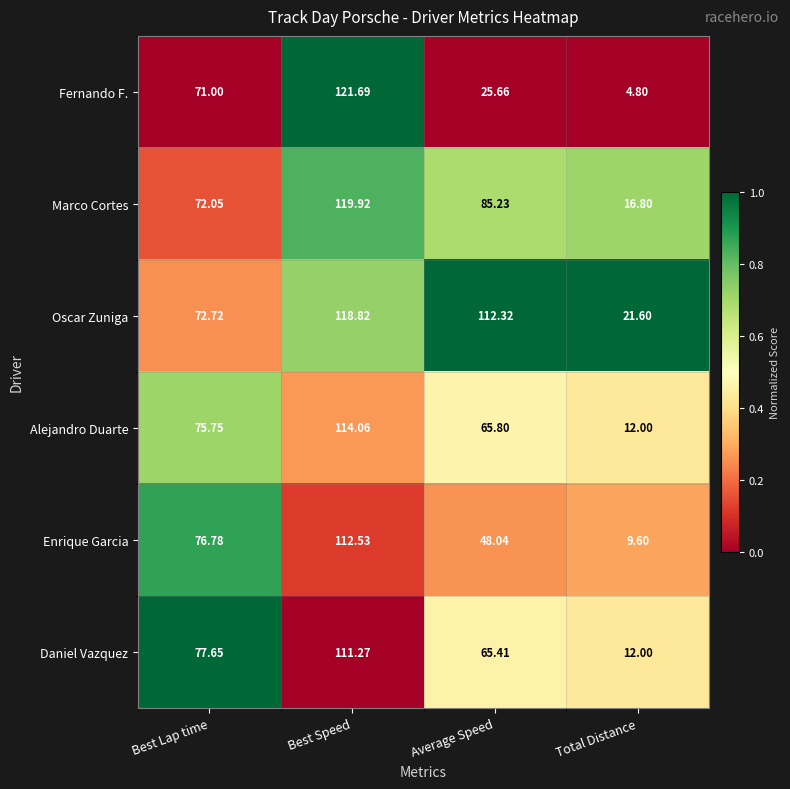

How many categories are shown in the chart?

4